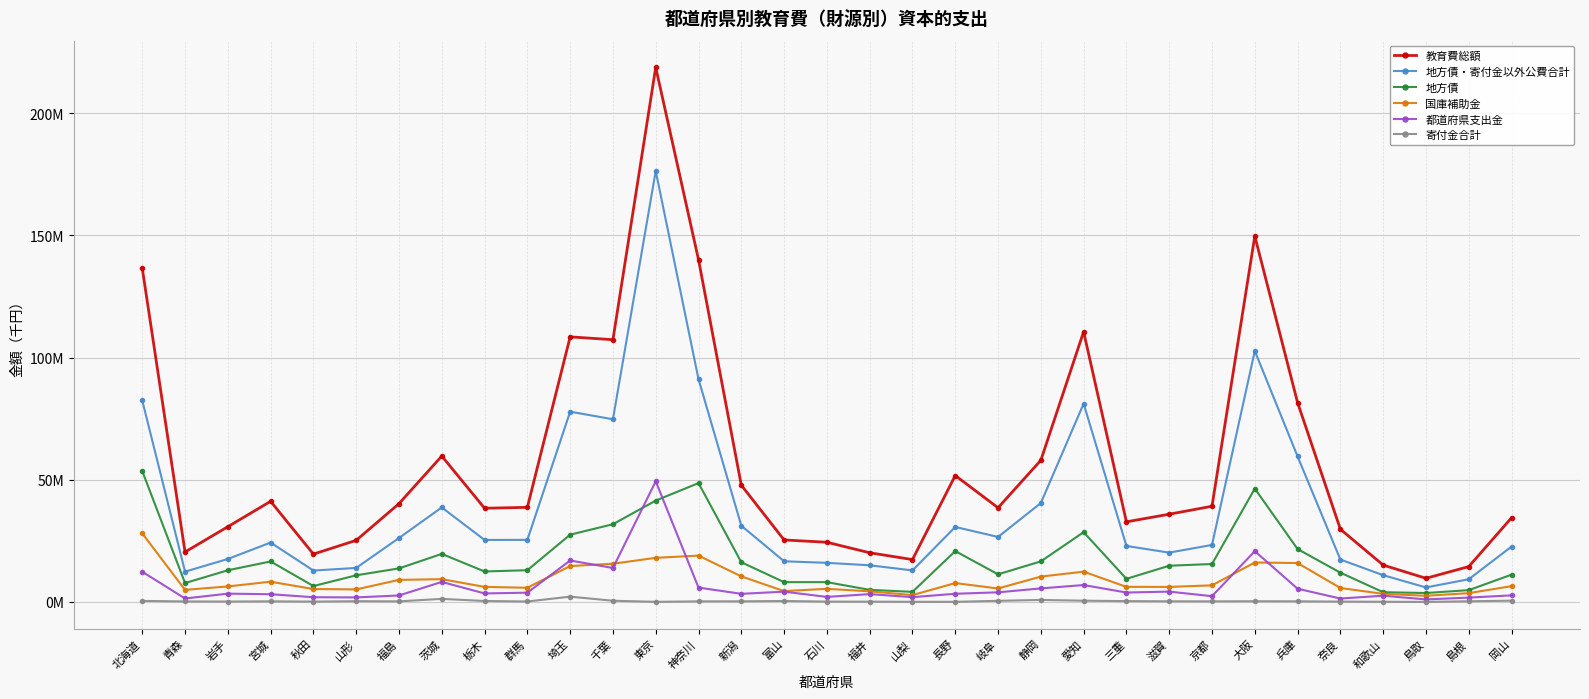

Which series has the largest total across all categories?

教育費総額